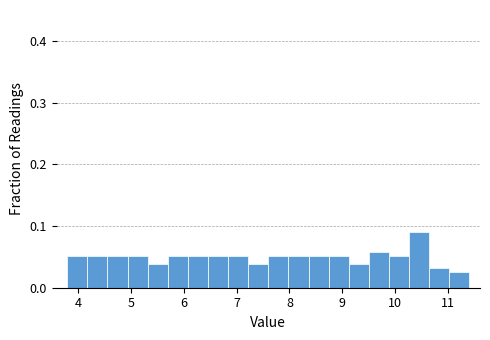

Read against the x-axis, roughly where is the centre of the tallest bar?

10.5